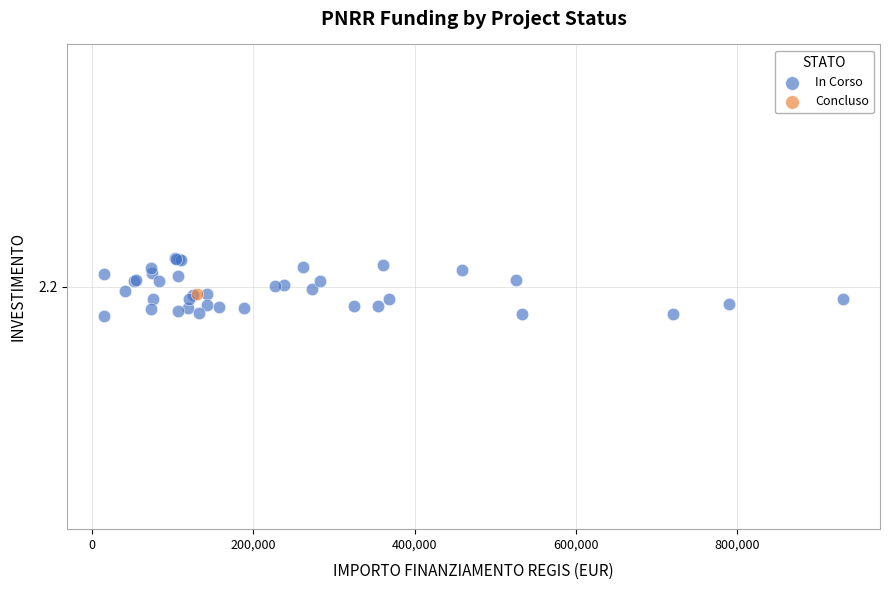

What are all the series names shown in the legend?

In Corso, Concluso